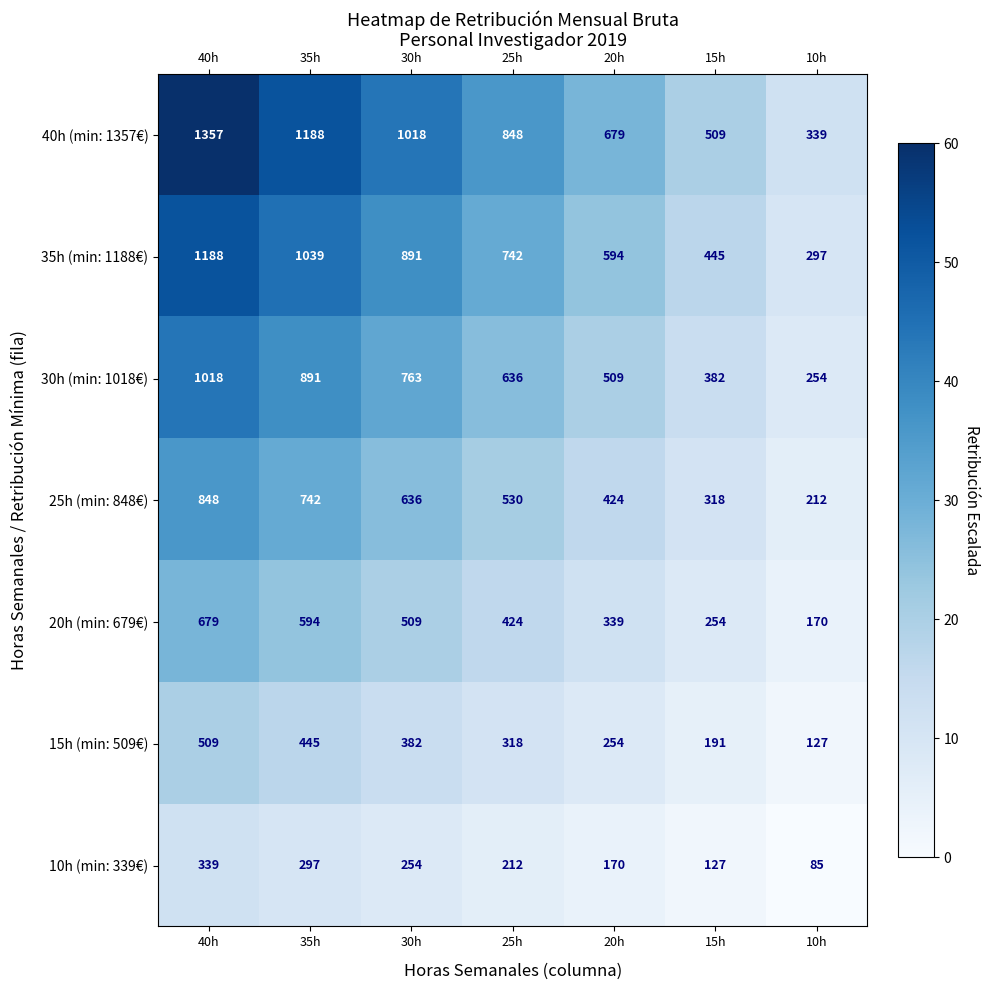

Count the number of categories in the chart.

7